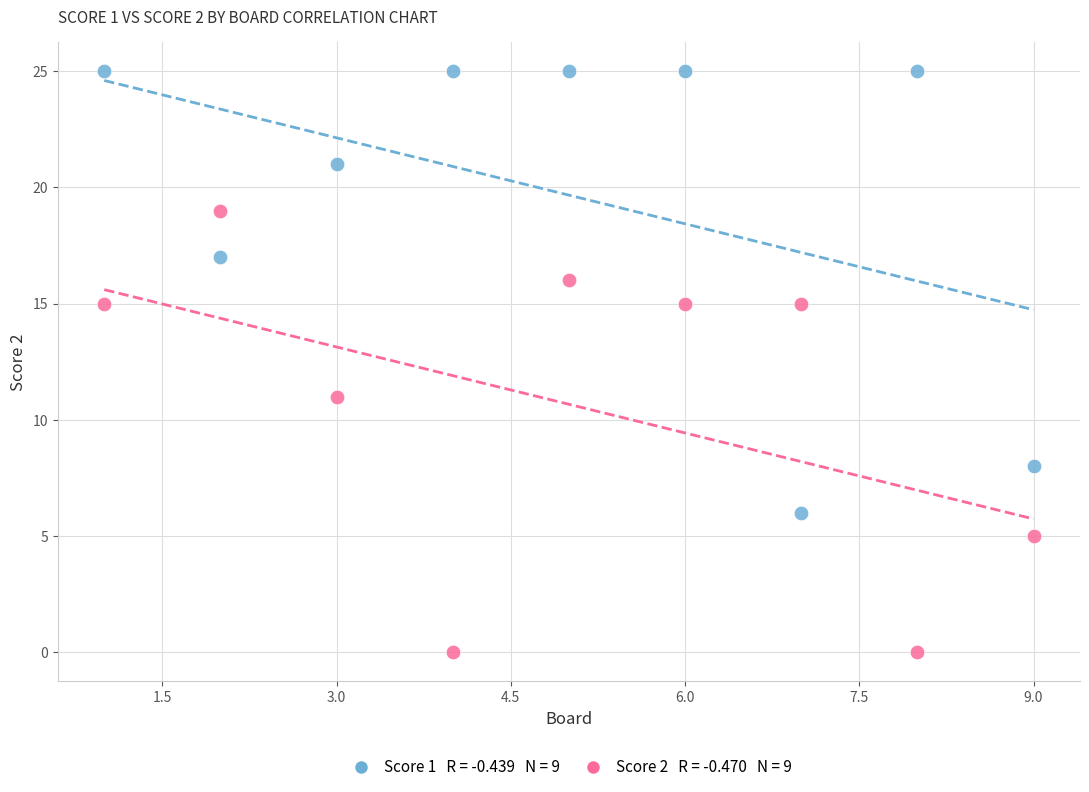

Across all series, what Y value is closest to 12?

11